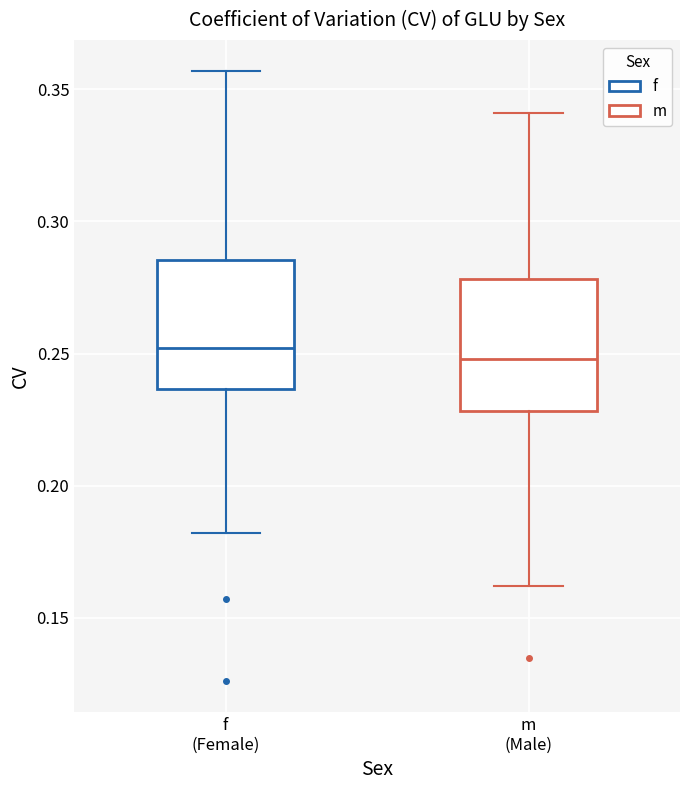

Where does the median line of the box for f (Female) sit on the y-axis? The values are not printed on the chart, so give them approximately, as read against the axis.

0.250